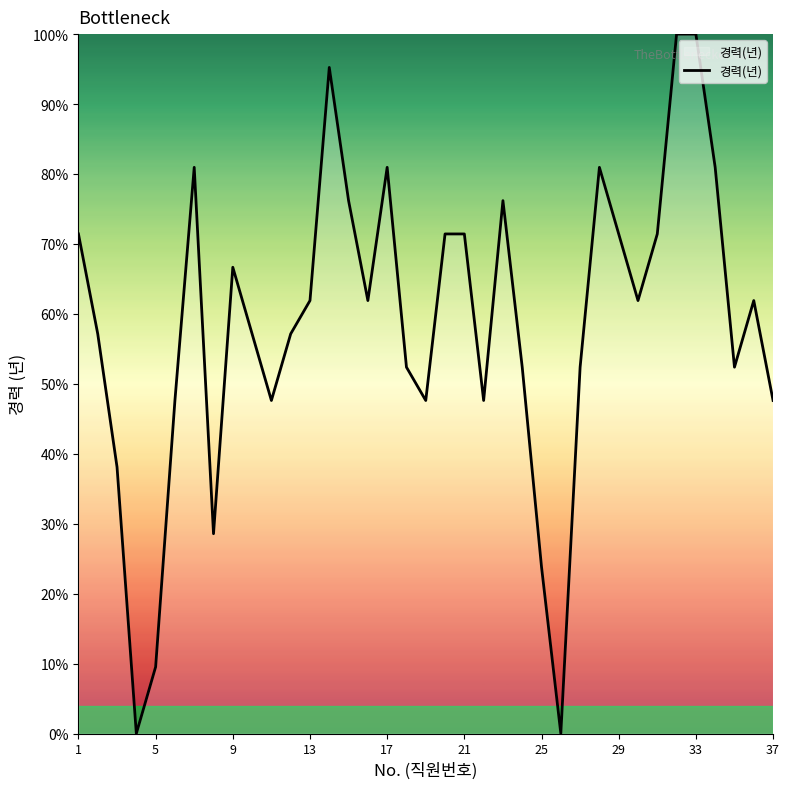

What is the maximum value shown in the chart?

100.0